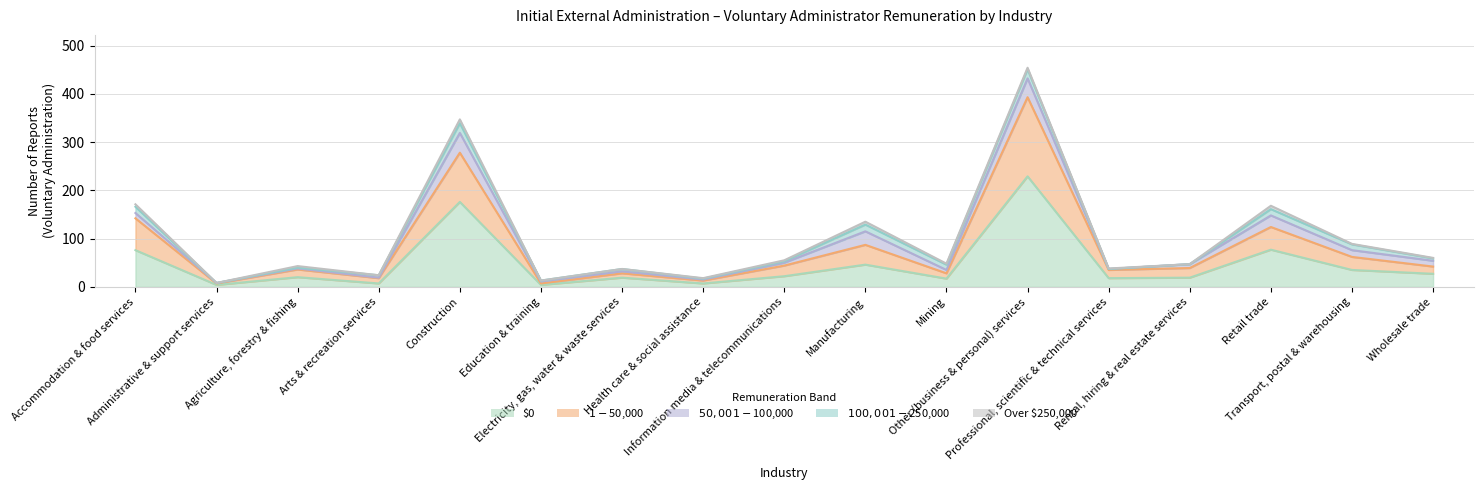

List the series in order of their peak value, highest first.

$0, $1-$50,000, $50,001-$100,000, $100,001-$250,000, Over $250,000